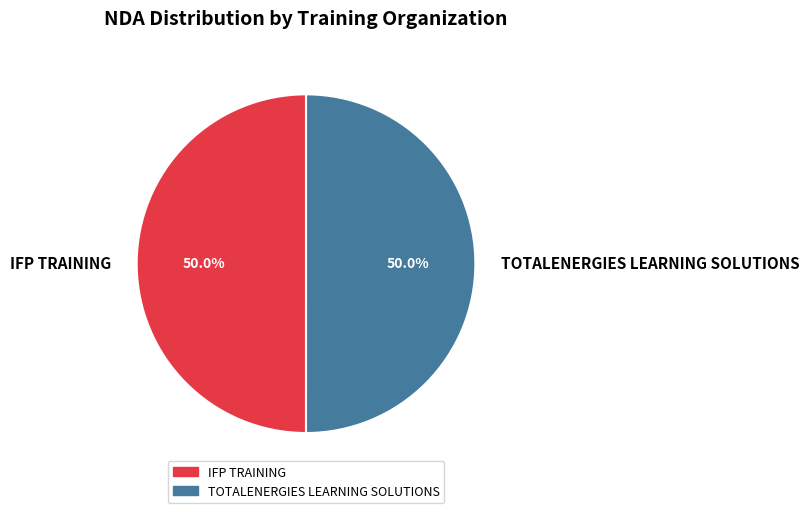

Approximately how many times larger is the value at IFP TRAINING compared to TOTALENERGIES LEARNING SOLUTIONS?

1.0